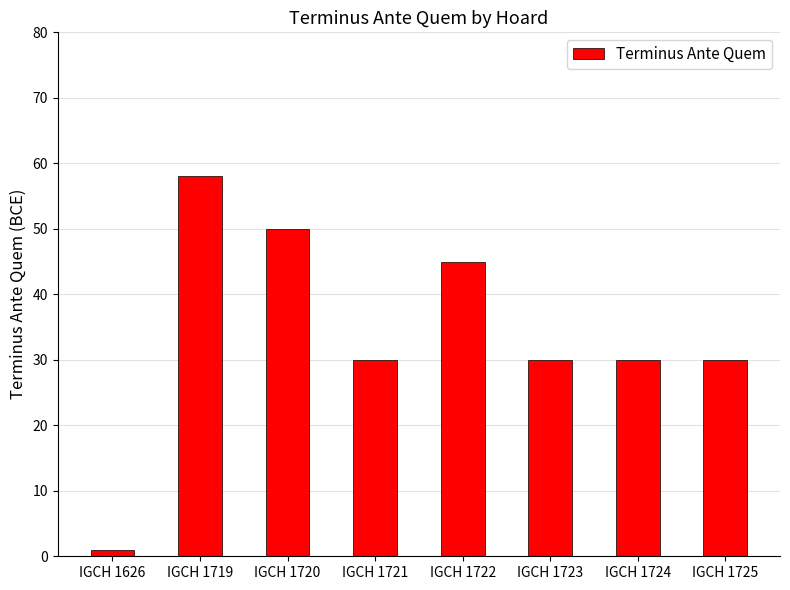

How many bars are there in total?

8